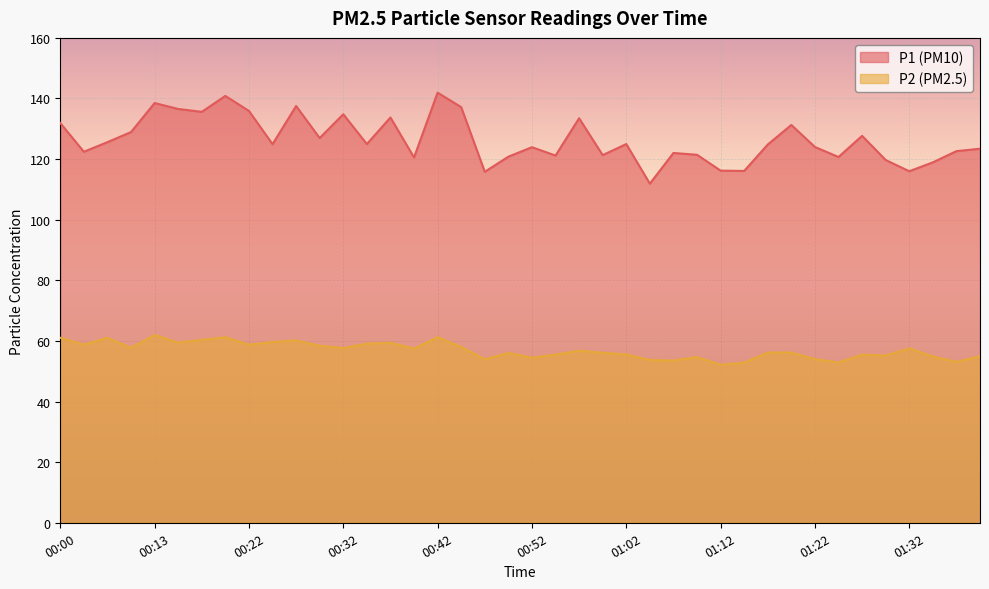

What is the total value across all series at 01:39?

178.4